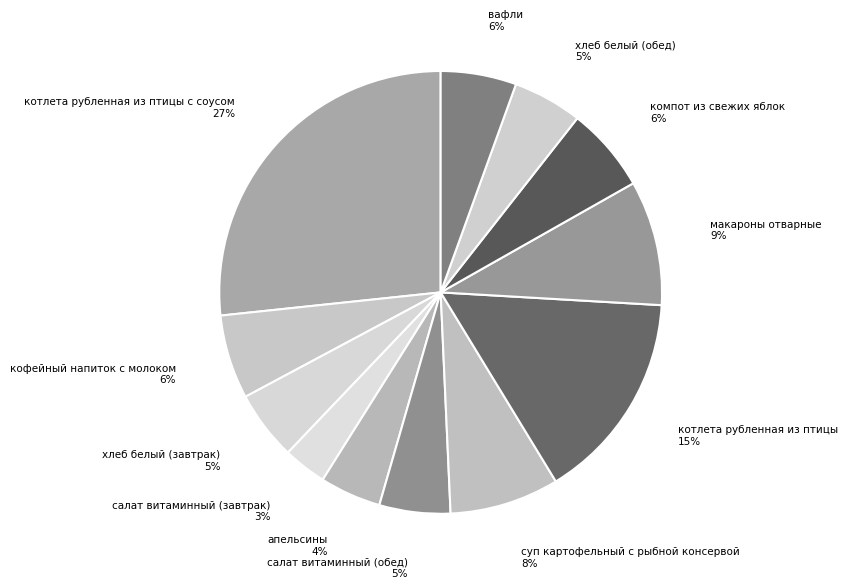

To the nearest percent, what is the average slice percentage?

8%